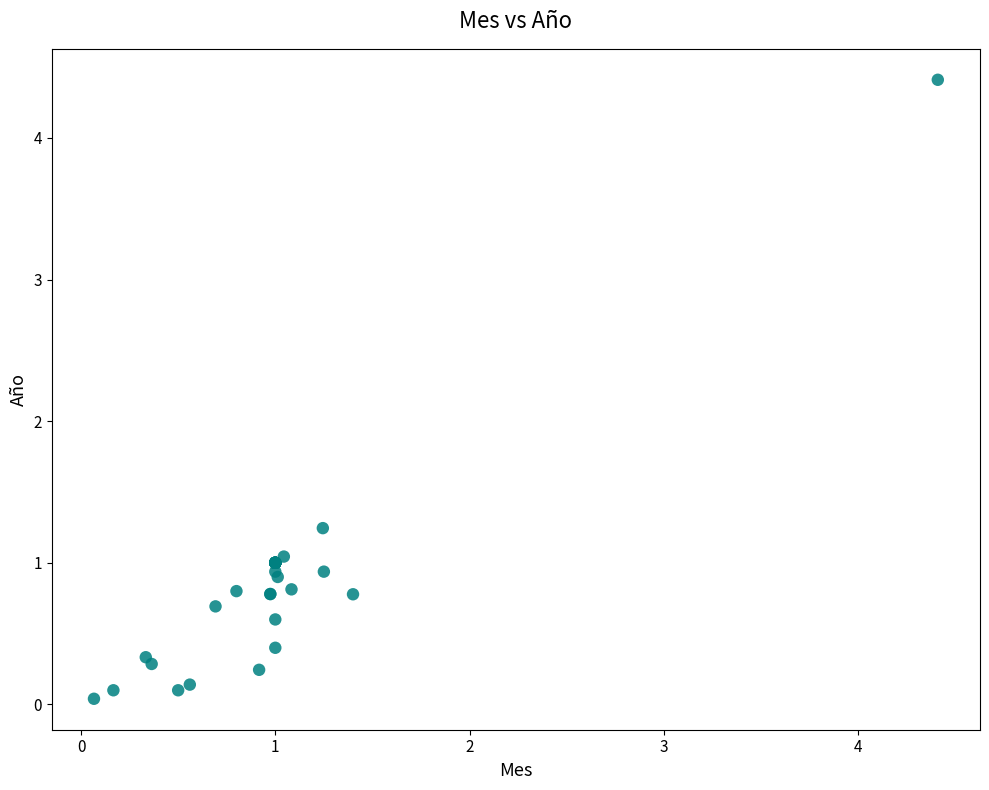

What Y value in the scatter plot is closest to 2?

1.2